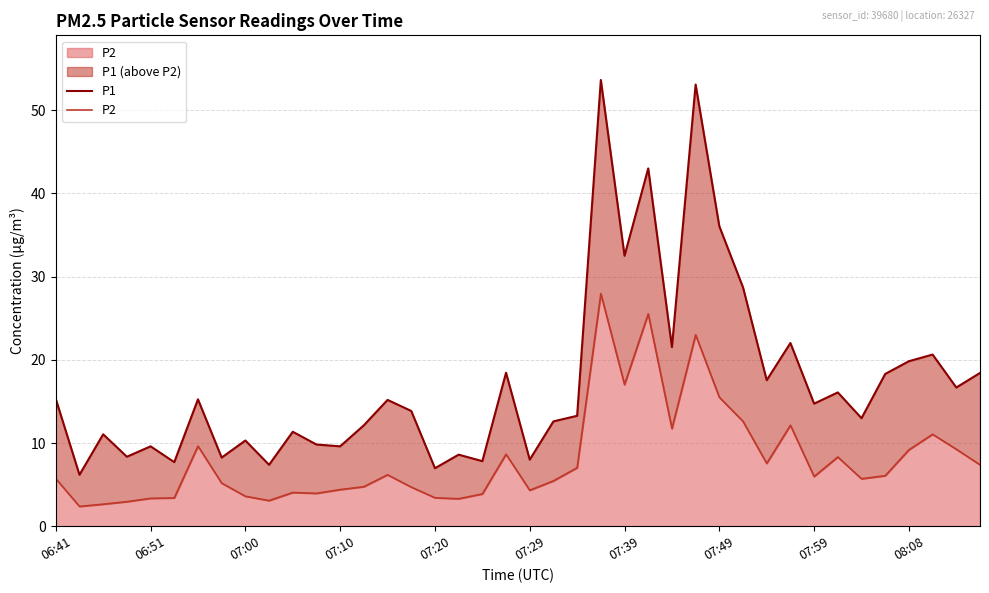

How many lines are shown in the chart?

2